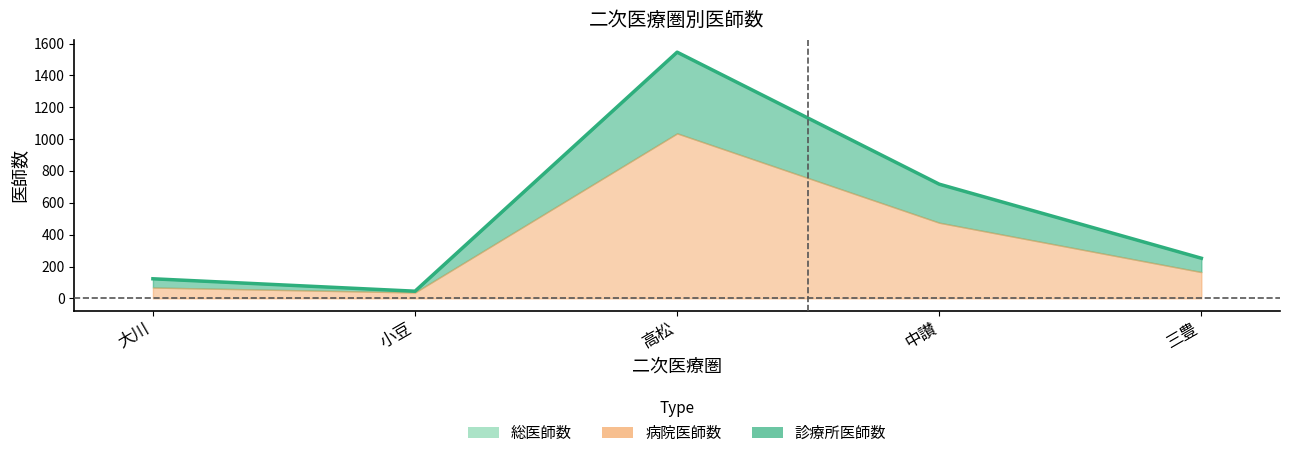

Rank the categories by value from highest to lowest.

高松, 中讃, 三豊, 大川, 小豆